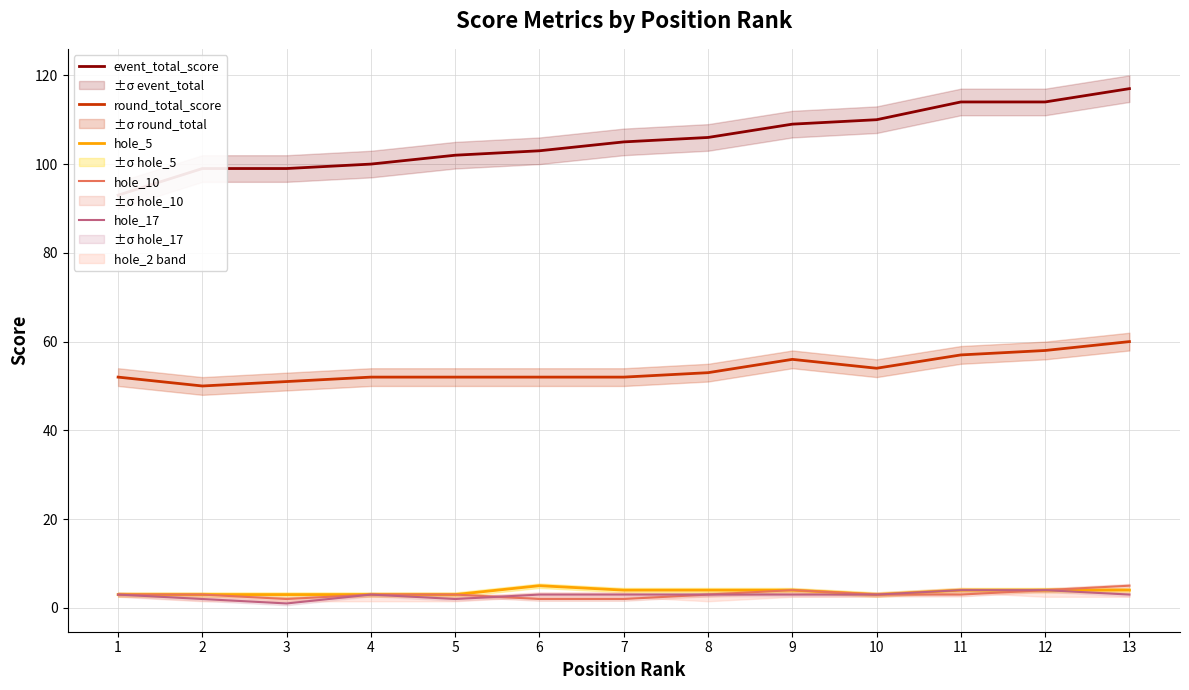

What is the greatest value displayed?

117